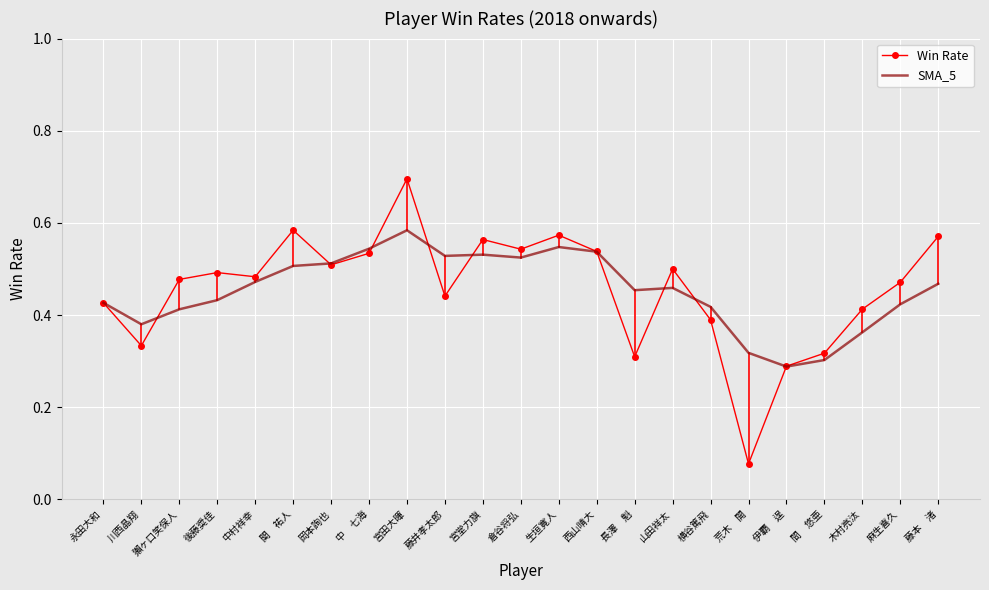

True or false: SMA_5 has more than 0 interior local peaks.

True